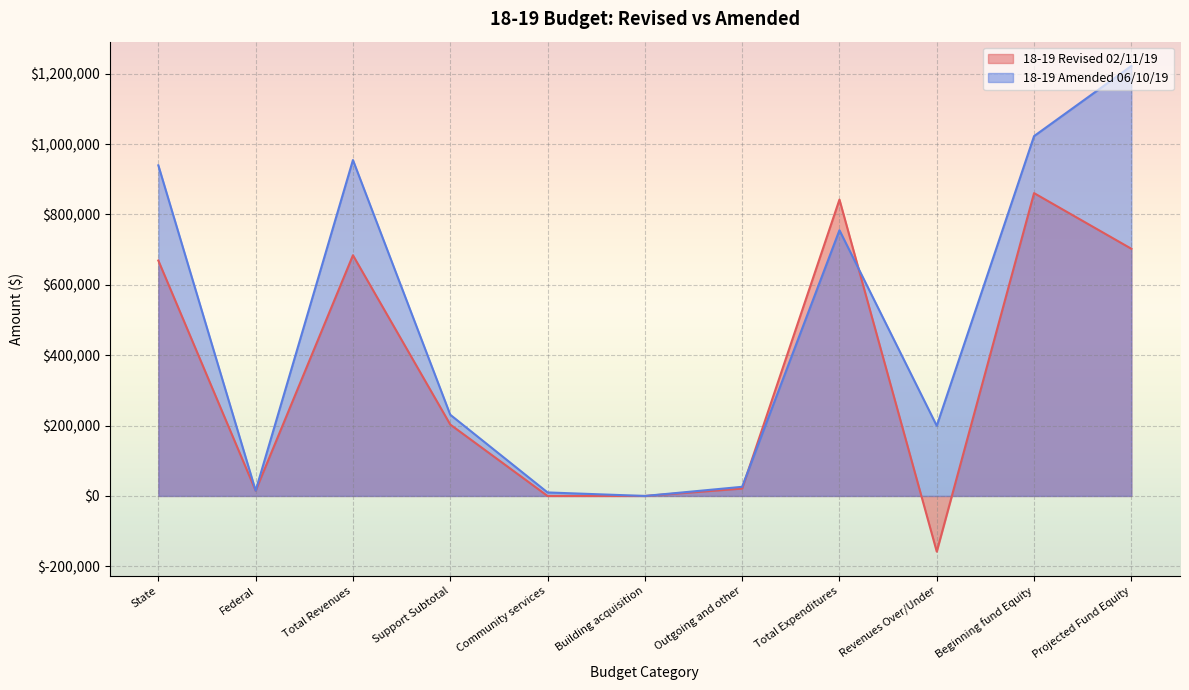

Between State and Revenues Over/Under, which series saw the biggest shift?

18-19 Revised 02/11/19